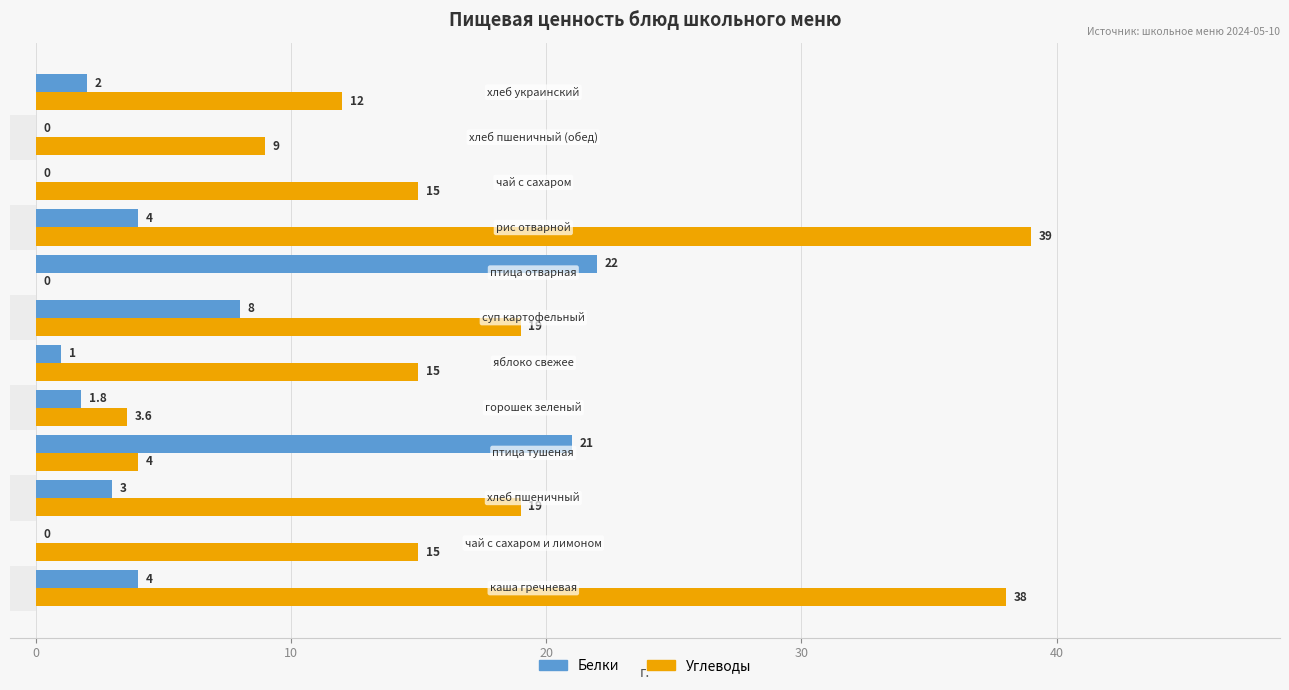

How many groups of bars are there?

12